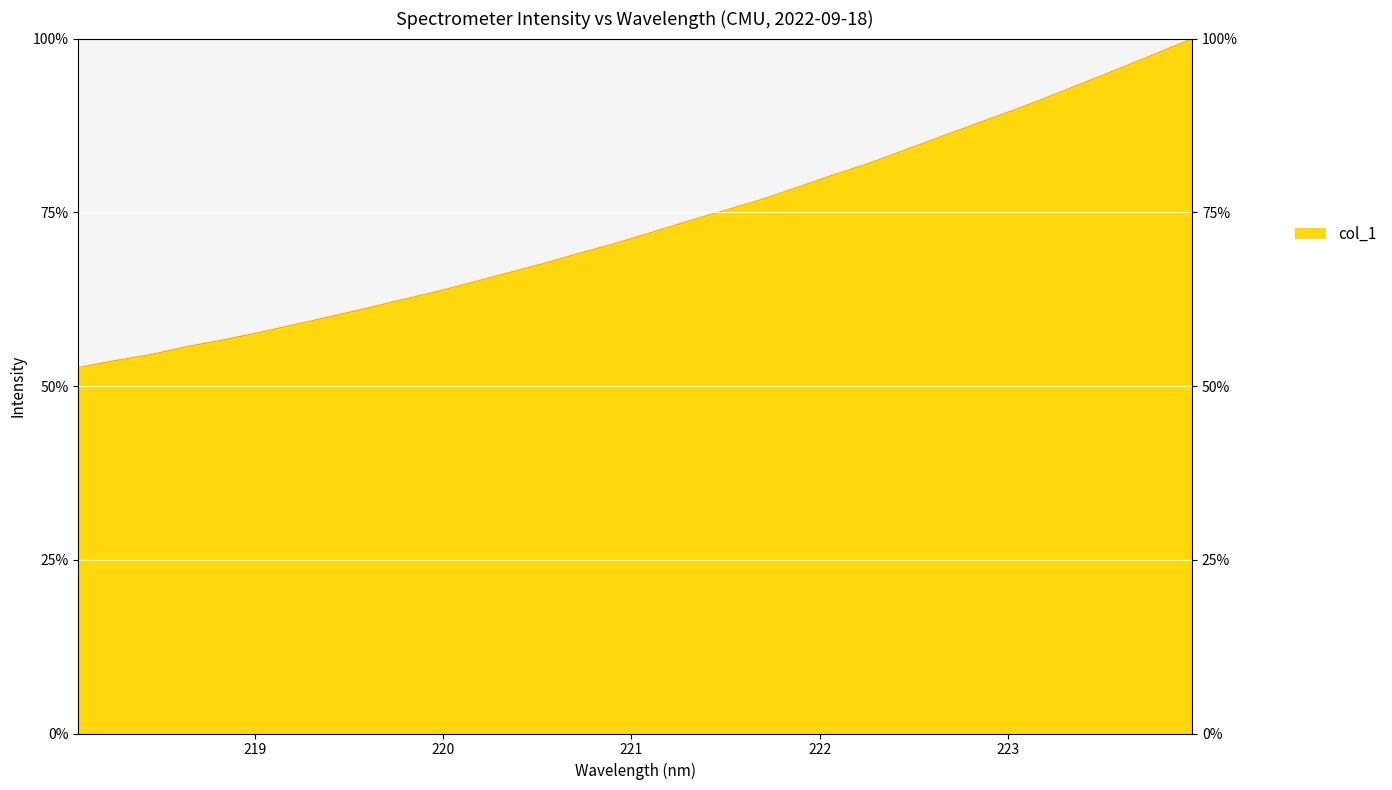

Does the chart display data point markers on the line(s)?

No